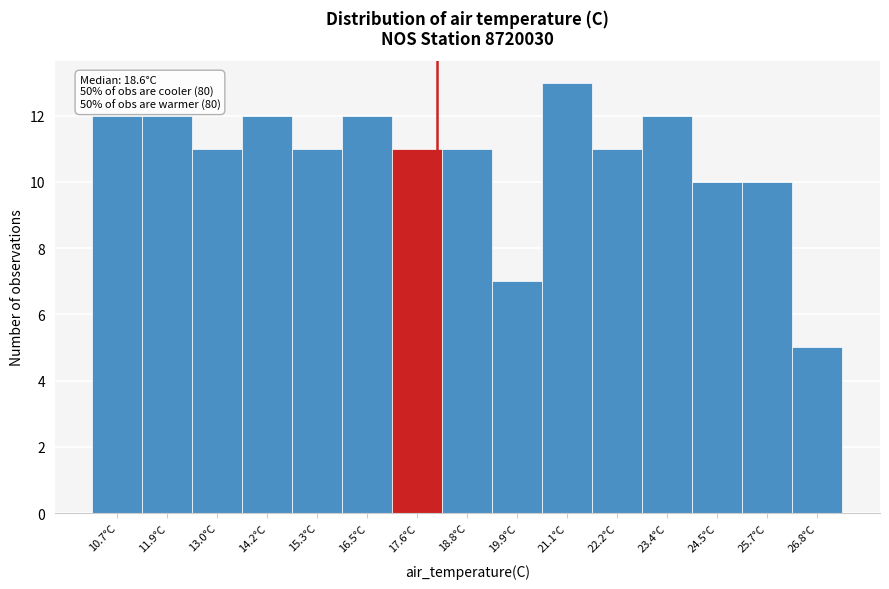

Reading right to left, transcribe all the data shown in this chart.

26.8°C=5	25.7°C=10	24.5°C=10	23.4°C=12	22.2°C=11	21.1°C=13	19.9°C=7	18.8°C=11	17.6°C=11	16.5°C=12	15.3°C=11	14.2°C=12	13.0°C=11	11.9°C=12	10.7°C=12